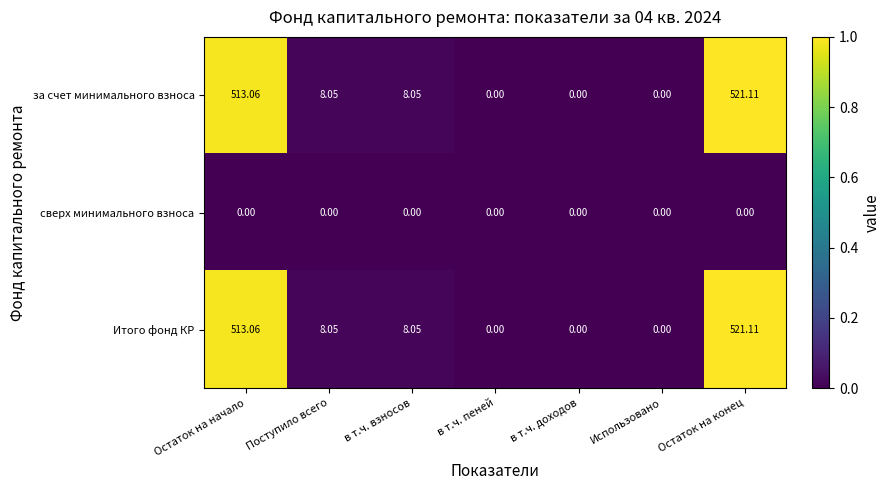

At which category is the sum across all series the highest?

Остаток на конец